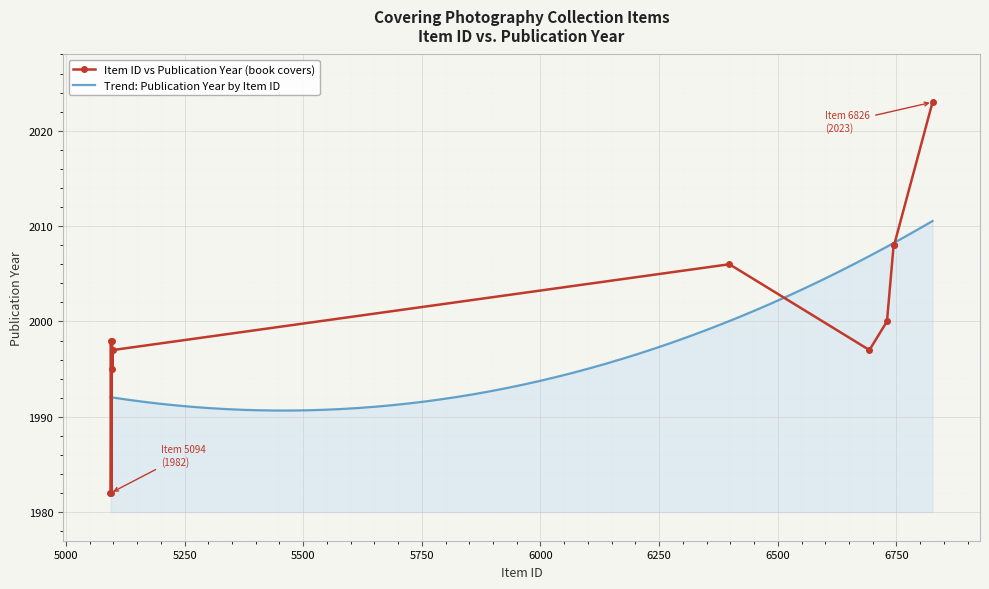

What is the value of the 2nd point from the left?

1998